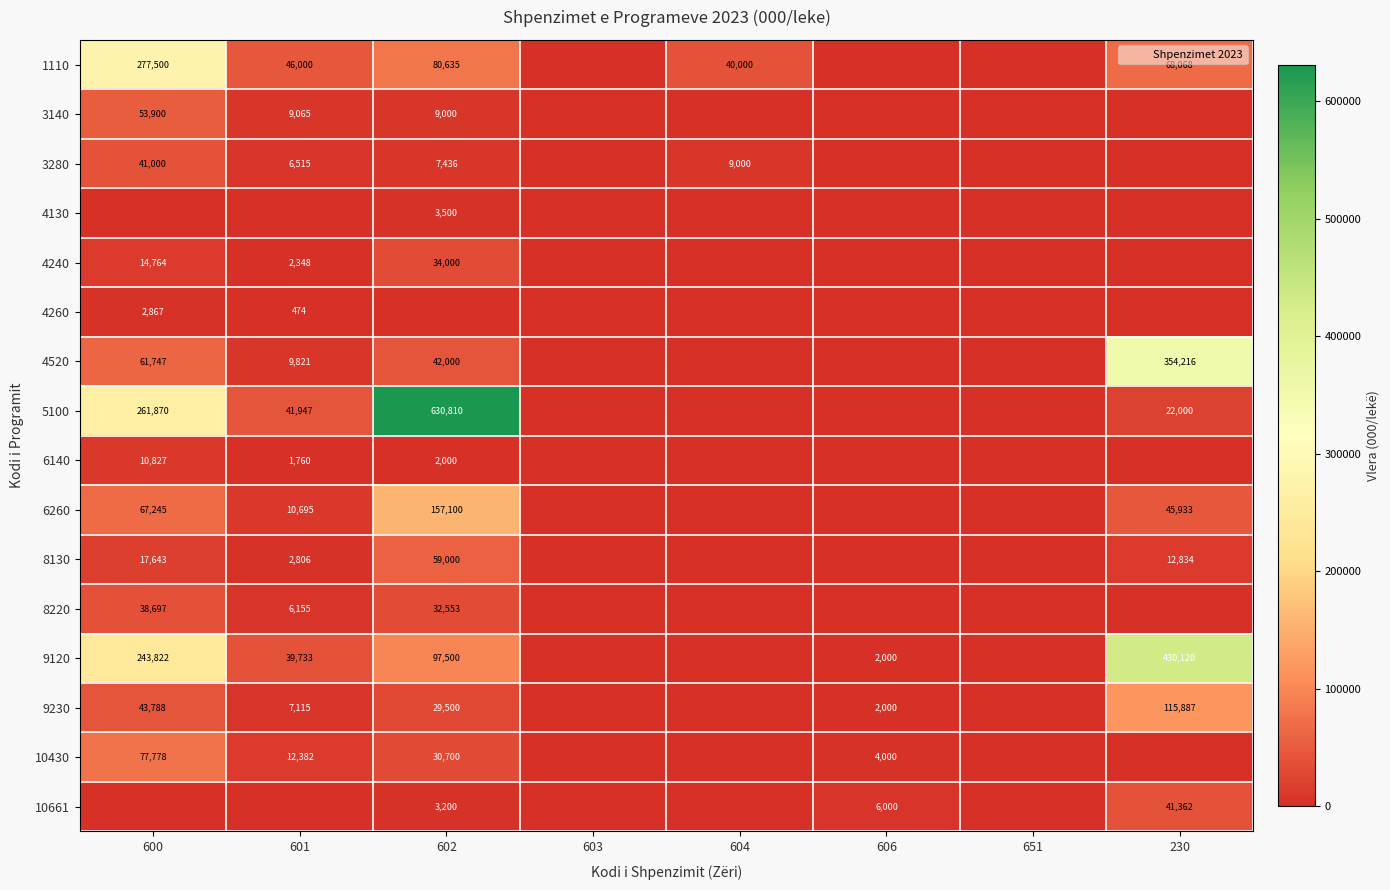

List the labels in order of 10430 value, largest first.

600, 602, 601, 606, 603, 604, 651, 230